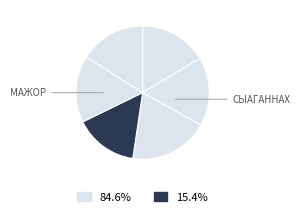

Count the number of slices in the pie.

6